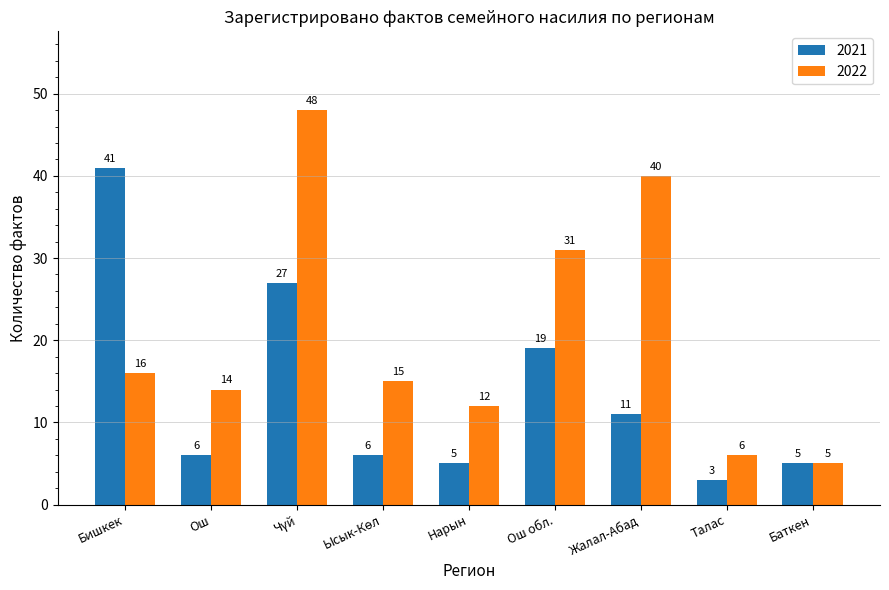

Reading left to right, list all the values displayed in this chart.

2021: 41	6	27	6	5	19	11	3	5
2022: 16	14	48	15	12	31	40	6	5